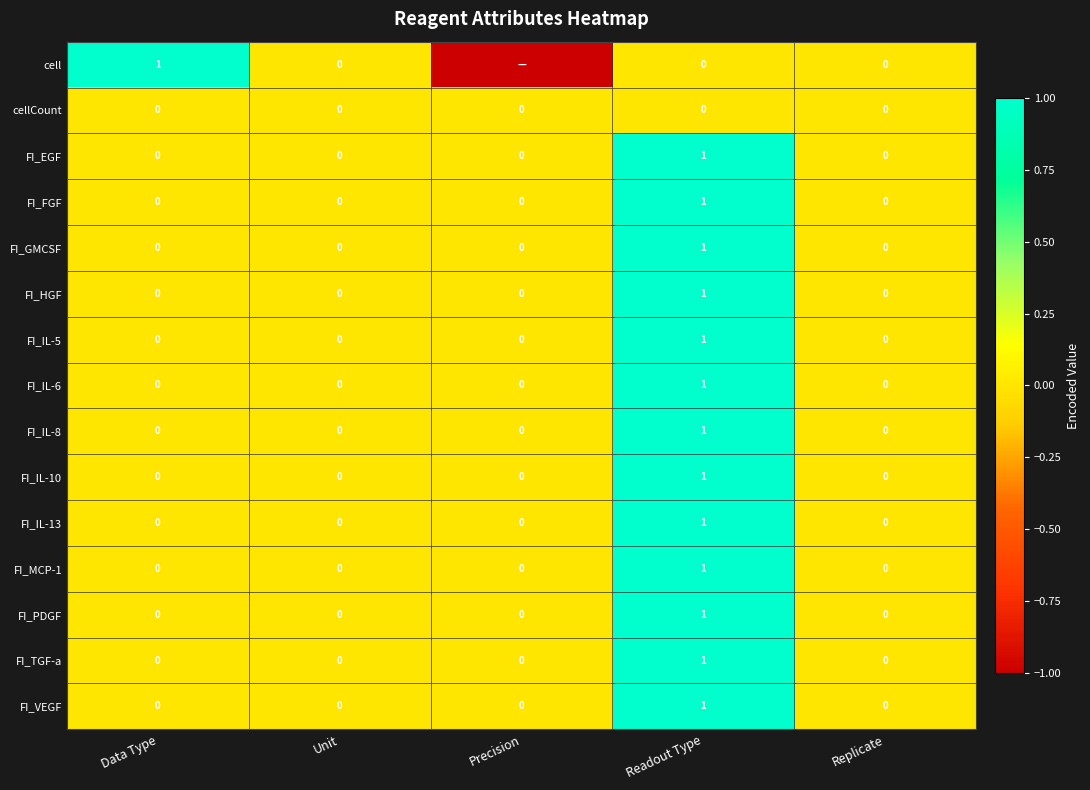

How many FI_IL-8 values are between 0 and 1?

5